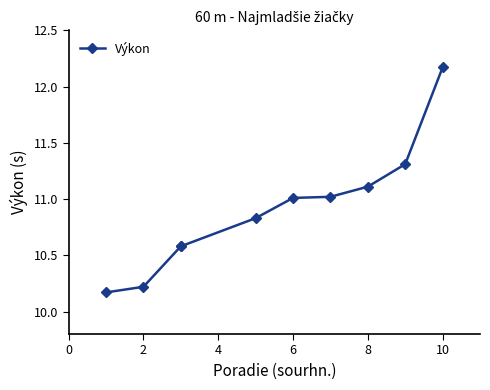

What is the label of the 10th point from the left?

10